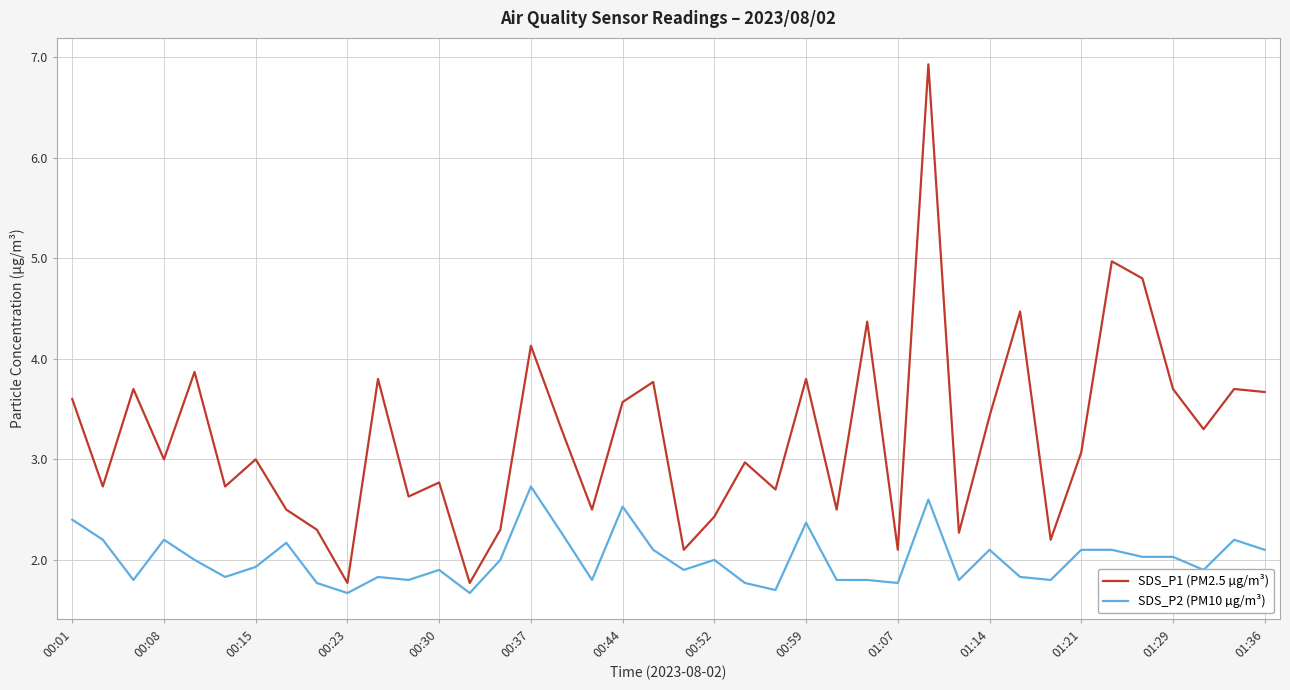

What is the smallest value displayed?

1.7